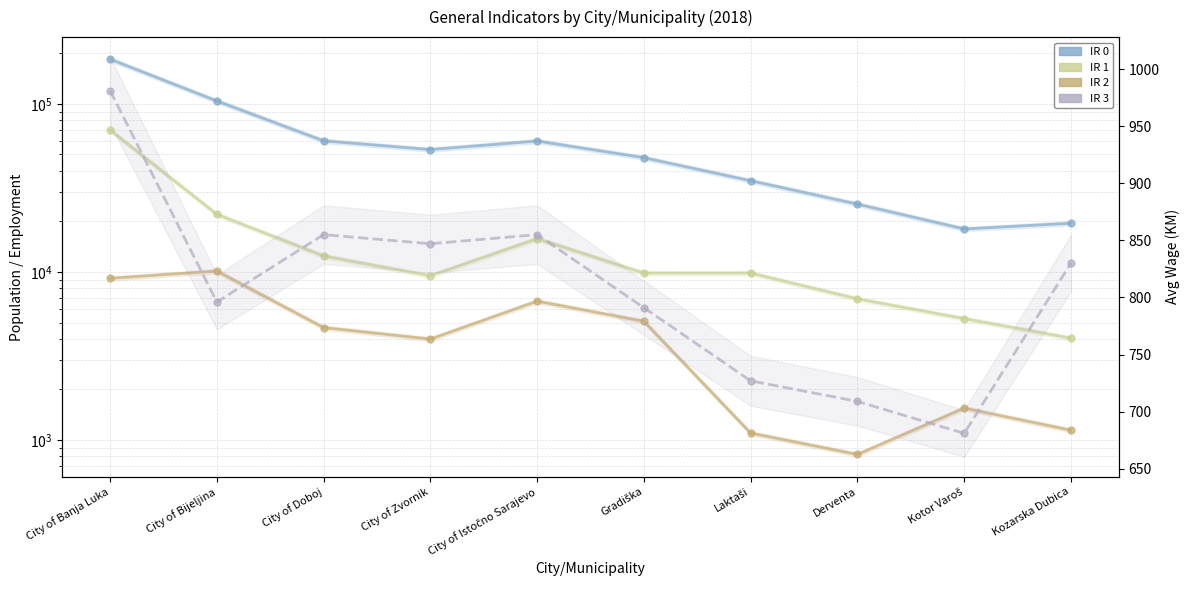

Which category has the lowest value in the Number of persons seeking employment series?

Derventa